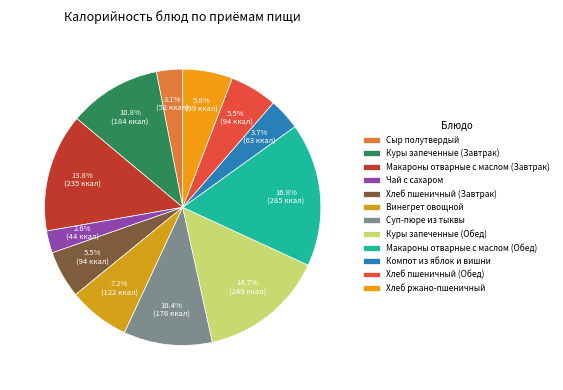

Which slice is the largest?

Макароны отварные с маслом (Обед)